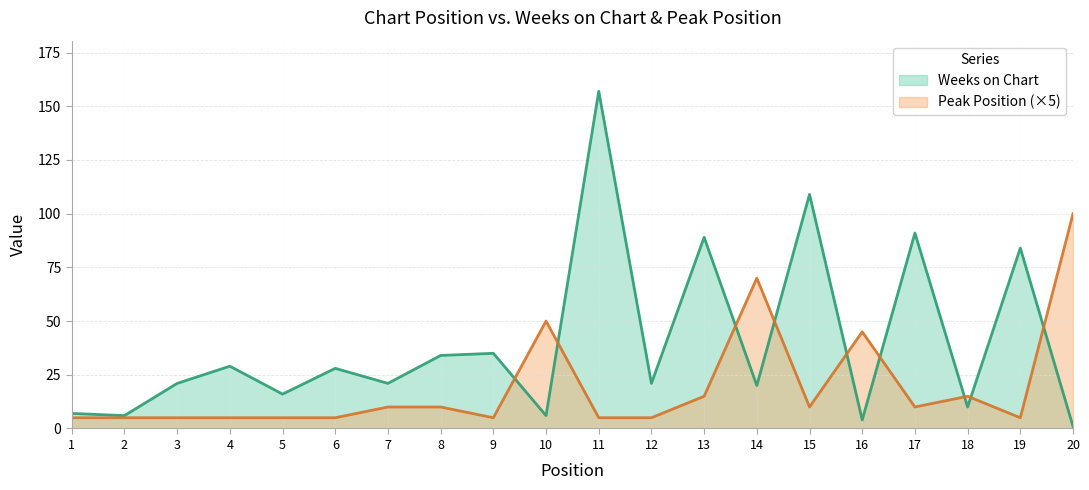

Rank the series by their maximum value, from lowest to highest.

Peak Position (×5), Weeks on Chart